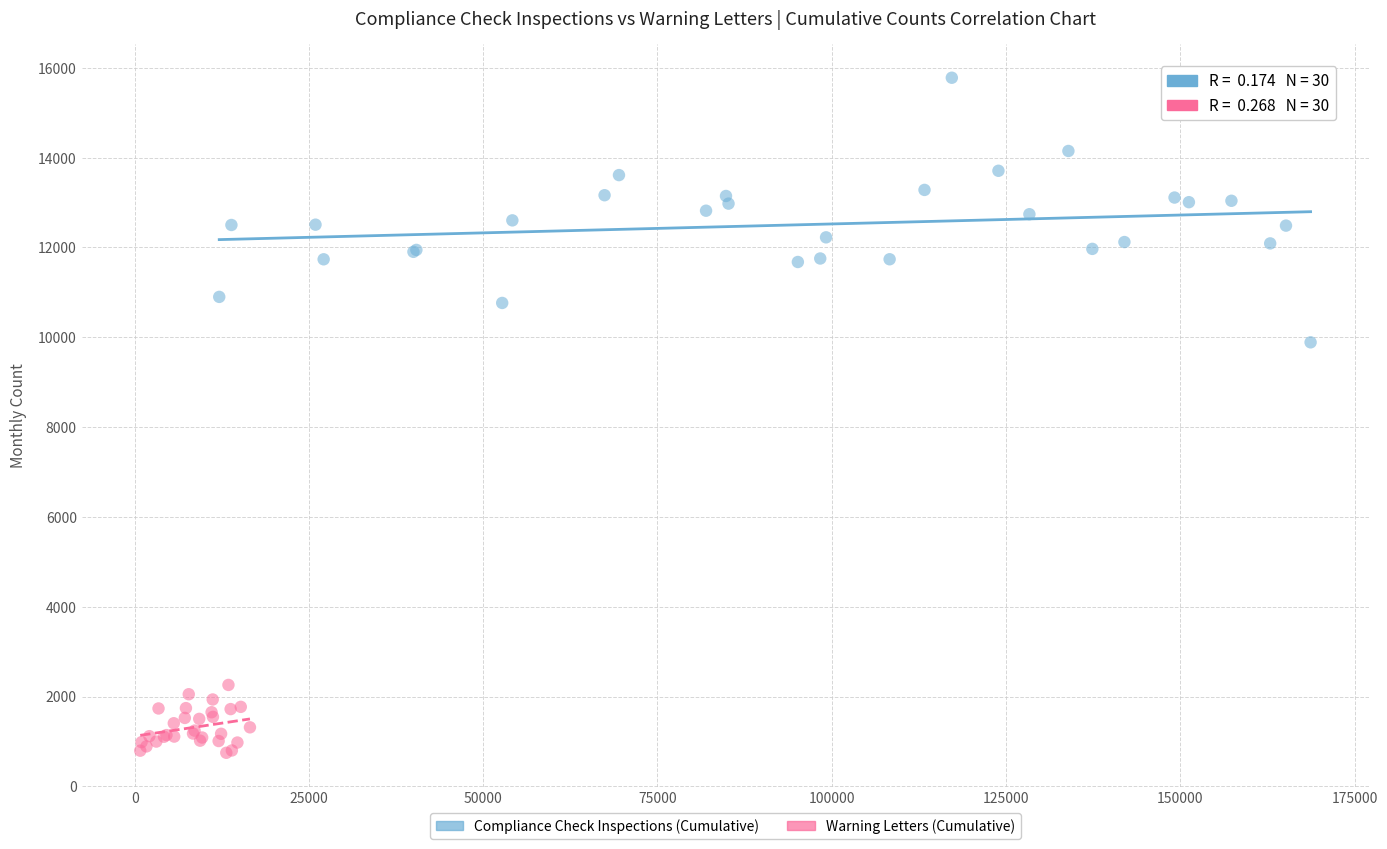

Which series reaches the maximum Y coordinate?

Compliance Check Inspections (Cumulative)